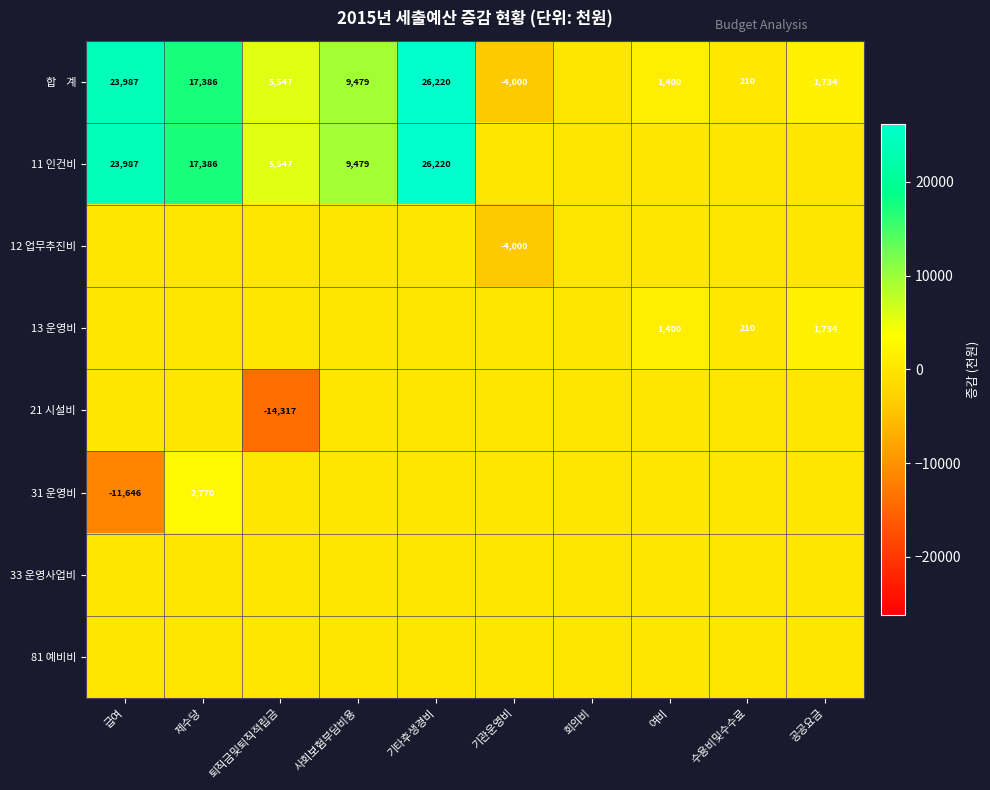

True or false: 11 인건비 has a value of 17386 at 제수당.

True